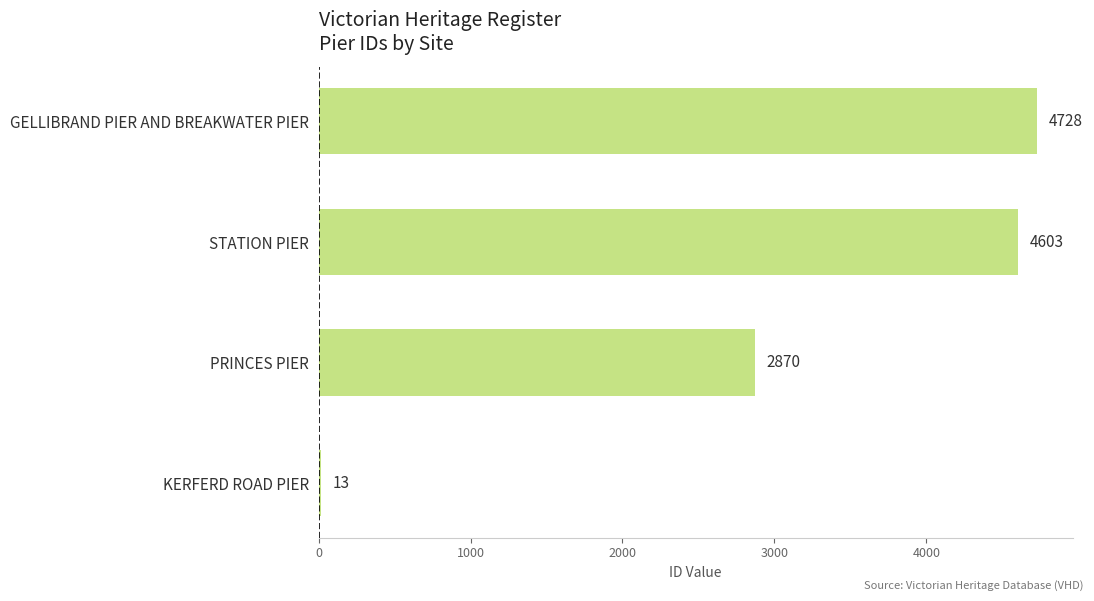

Which label corresponds to the largest value in the chart?

GELLIBRAND PIER AND BREAKWATER PIER